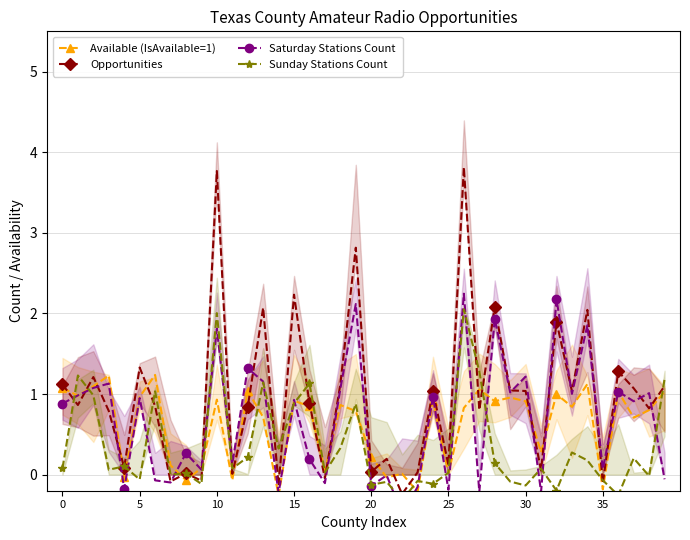

Which has a higher value, 16 or 35?

16